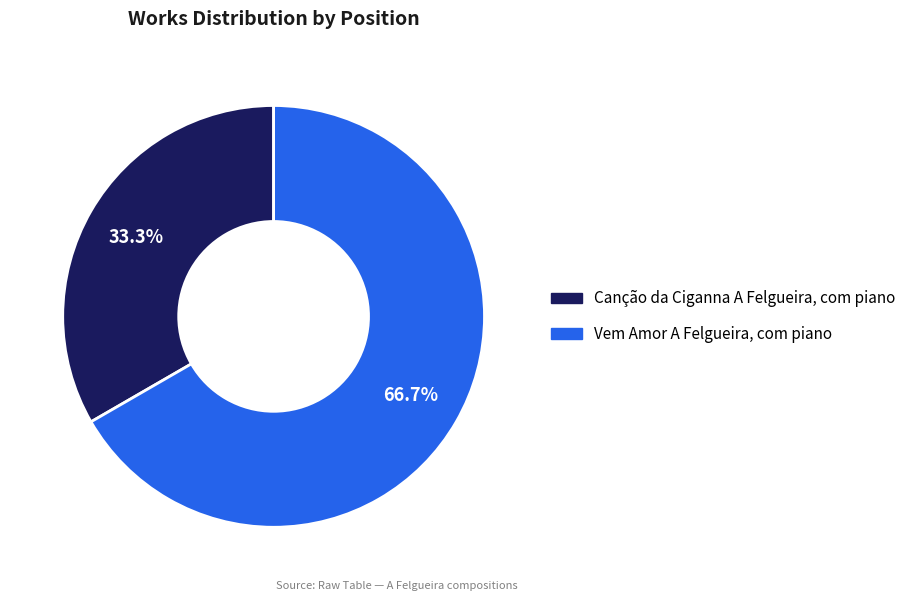

Which slice is the smallest?

Canção da Ciganna A Felgueira, com piano